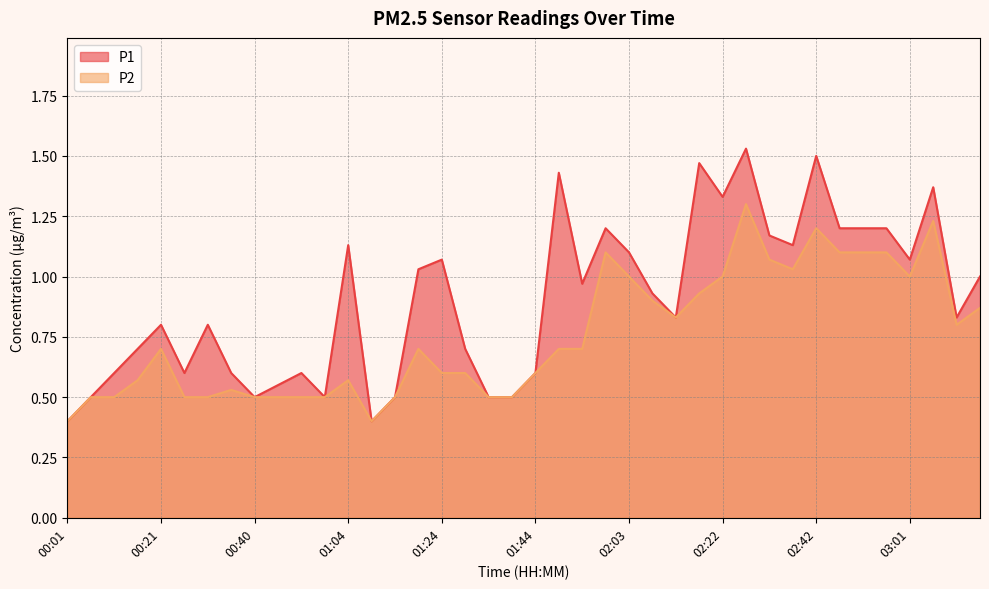

What is the sum of all P1 values?

36.0